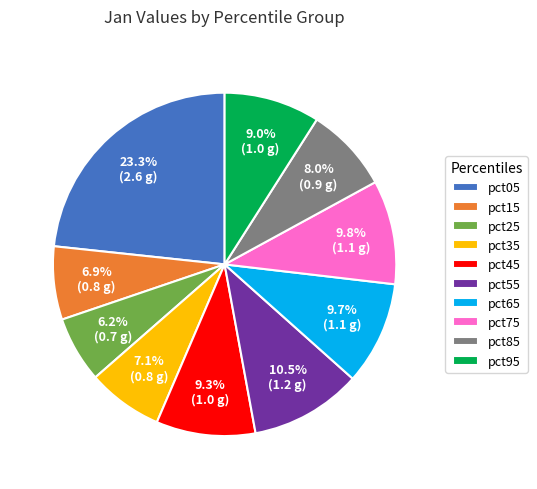

The pct05 slice represents 23% of the pie. True or false?

True